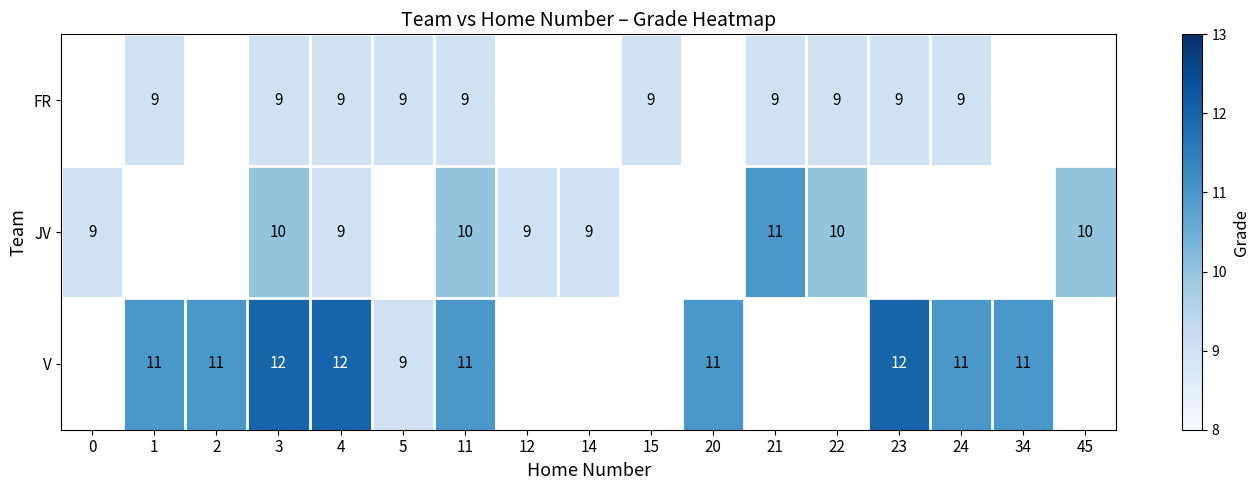

Is it true that V equals 12 at 23?

True